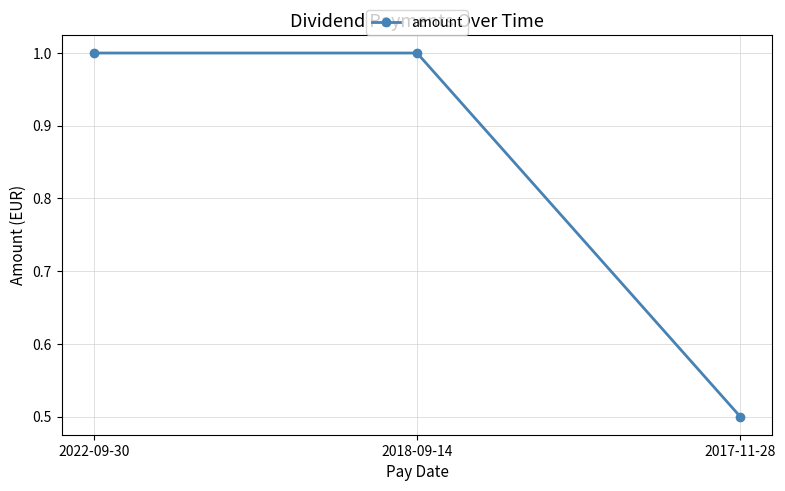

At which label is the value closest to 0?

2017-11-28